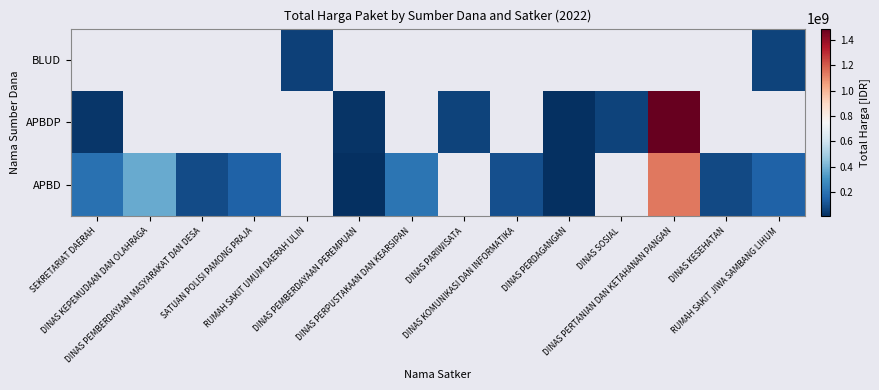

Rank the series by their average value, from highest to lowest.

APBD, APBDP, BLUD